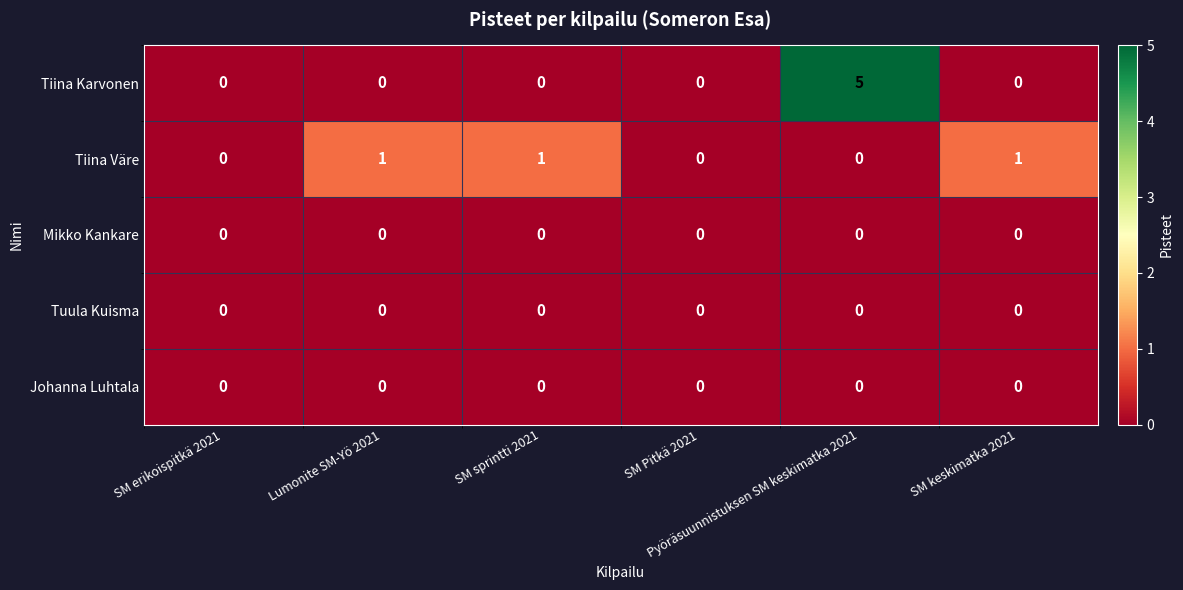

How many series are shown in this chart?

5